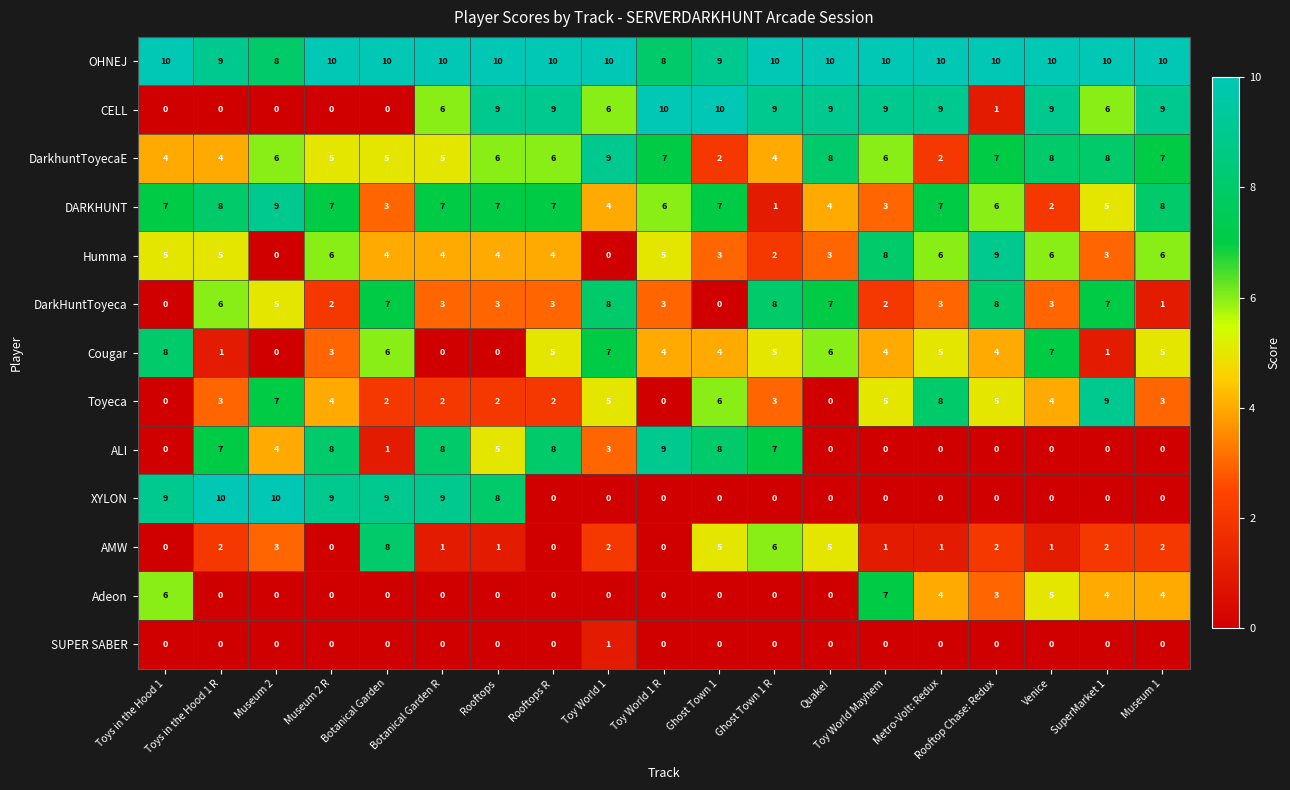

True or false: DARKHUNT has a value of 7 at Rooftops R.

True